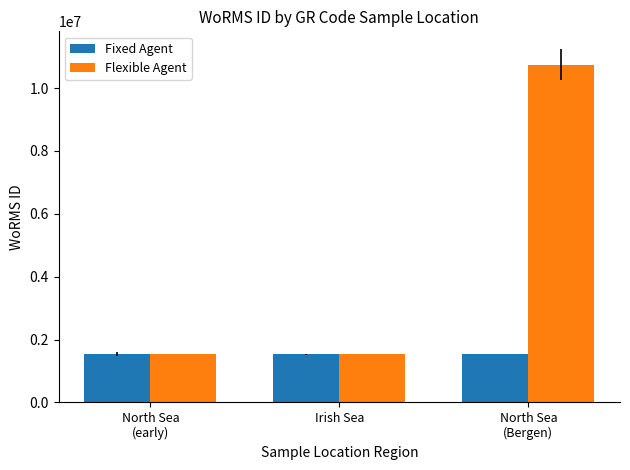

What position from the left is North Sea
(Bergen)?

3